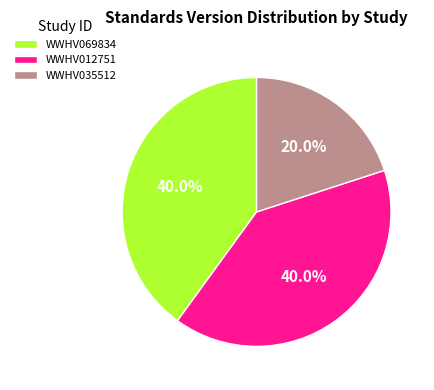

How much of the chart is everything except WWHV069834?

60.0%